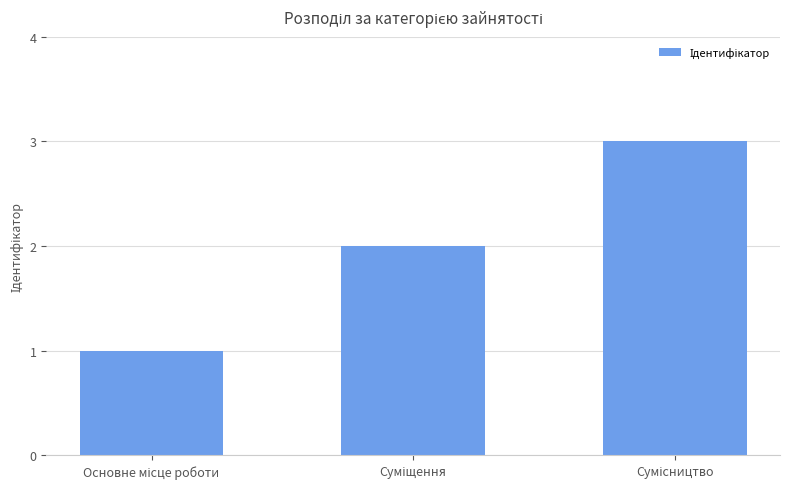

What is the value of the 2nd bar from the left?

2